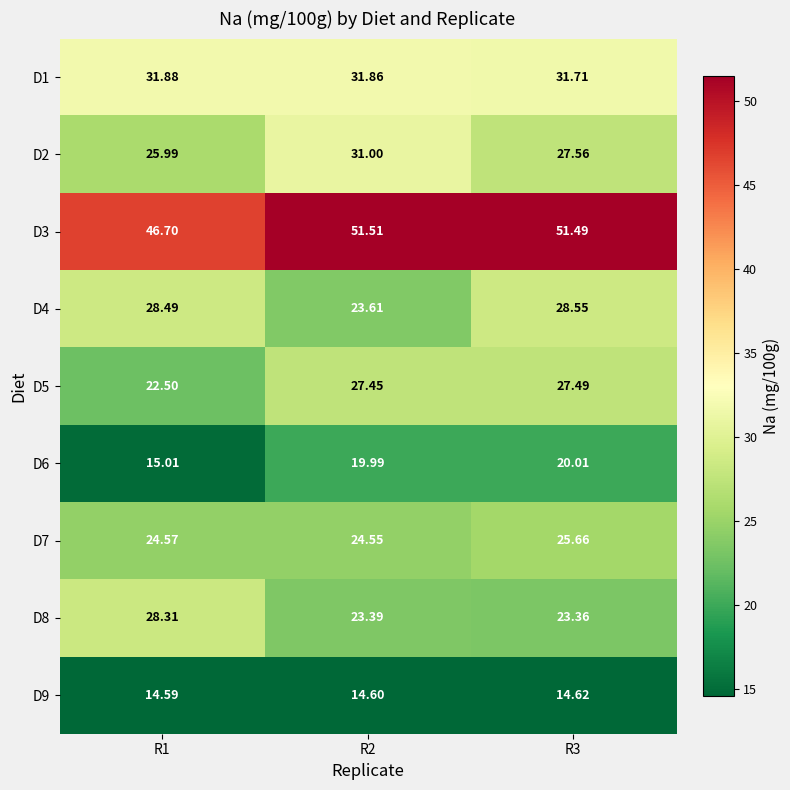

How many distinct data groups are displayed?

9